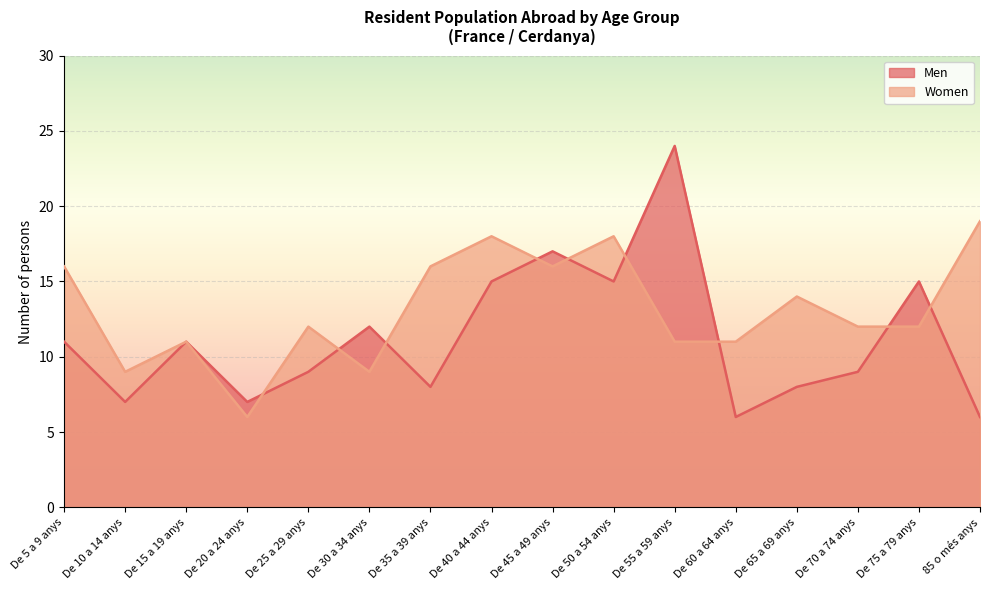

After their last crossing, which series has the higher values: Women or Men?

Women